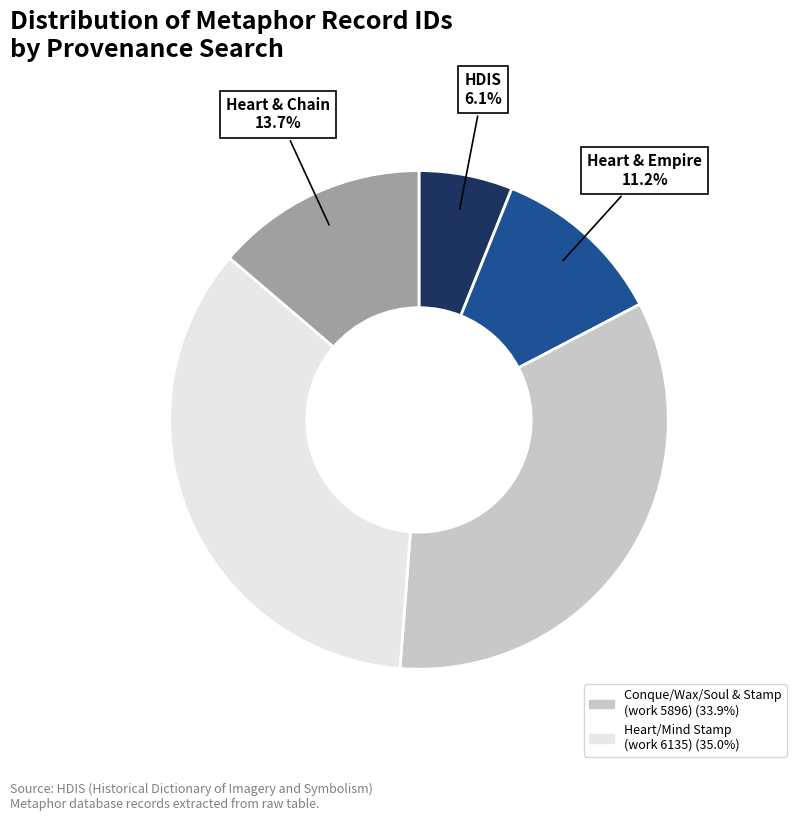

Is there a majority slice in this chart?

No